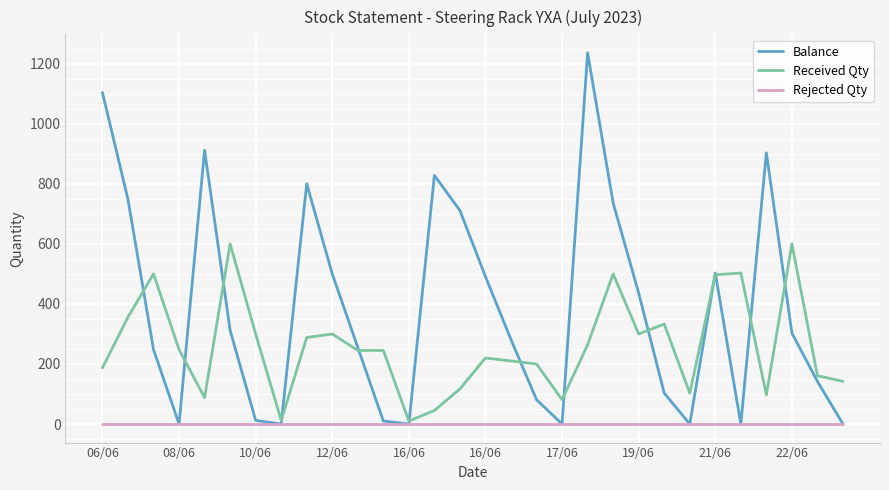

What is the maximum value shown in the chart?

1236